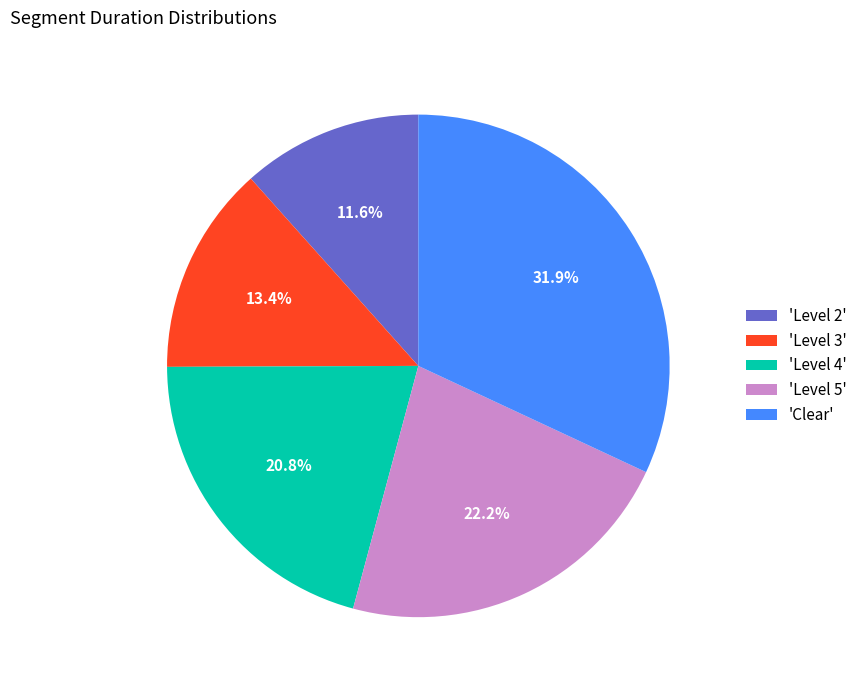

Which has a higher value, 'Level 3' or 'Level 4'?

'Level 4'